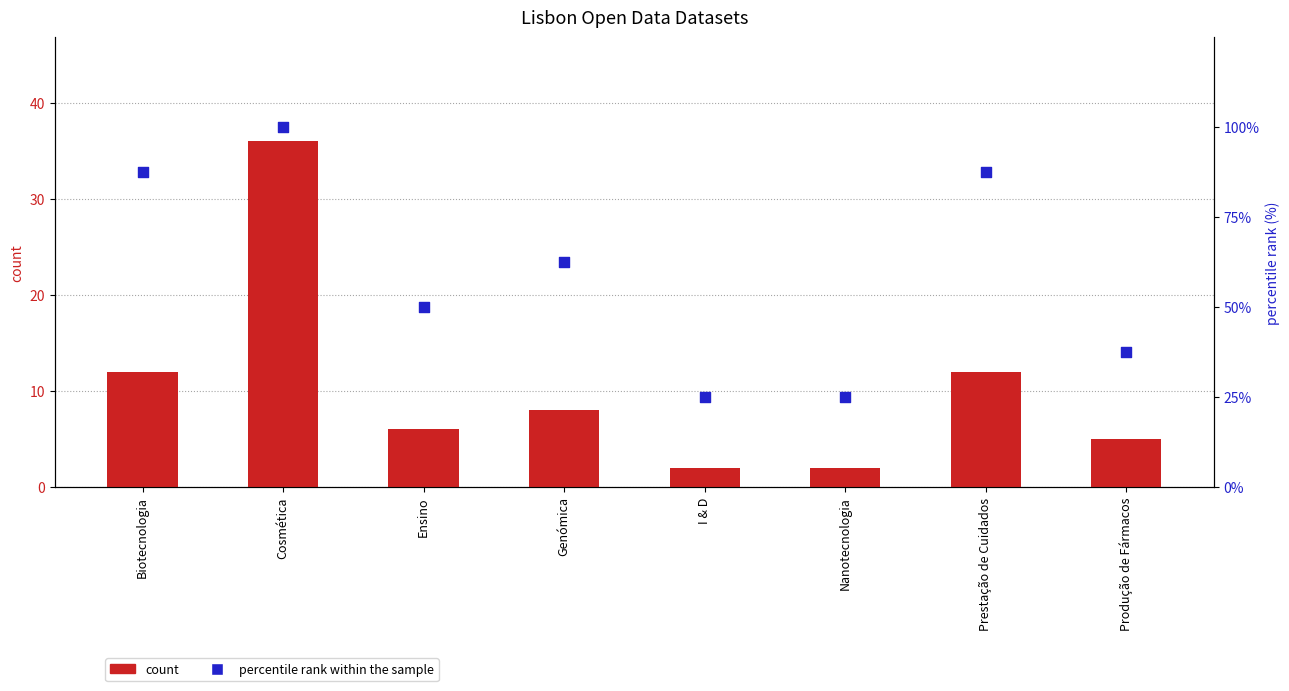

Is the value of percentile rank within the sample at Biotecnologia greater than the value of count at Biotecnologia?

Yes